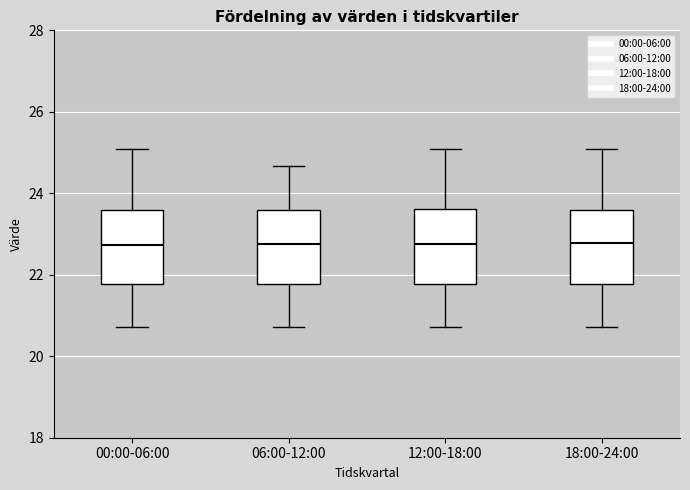

Reading left to right, transcribe this box plot: for each box, give where its median line is, the range the box spans, and where its two whiskers end, as read against the y-axis. The values are not printed on the chart, so give them approximately, as read against the axis.

00:00-06:00: median 22.8, box 21.8 to 23.6, whiskers 20.8 to 25.0
06:00-12:00: median 22.8, box 21.8 to 23.6, whiskers 20.8 to 24.6
12:00-18:00: median 22.8, box 21.8 to 23.6, whiskers 20.8 to 25.0
18:00-24:00: median 22.8, box 21.8 to 23.6, whiskers 20.8 to 25.0